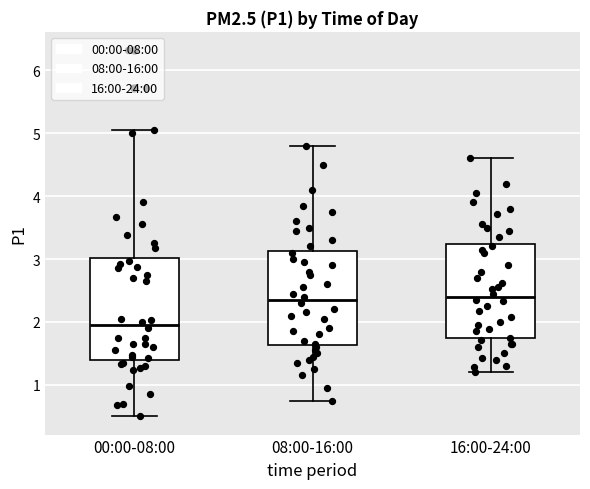

Which box is the tallest, from its lower edge to its upper edge?

00:00-08:00